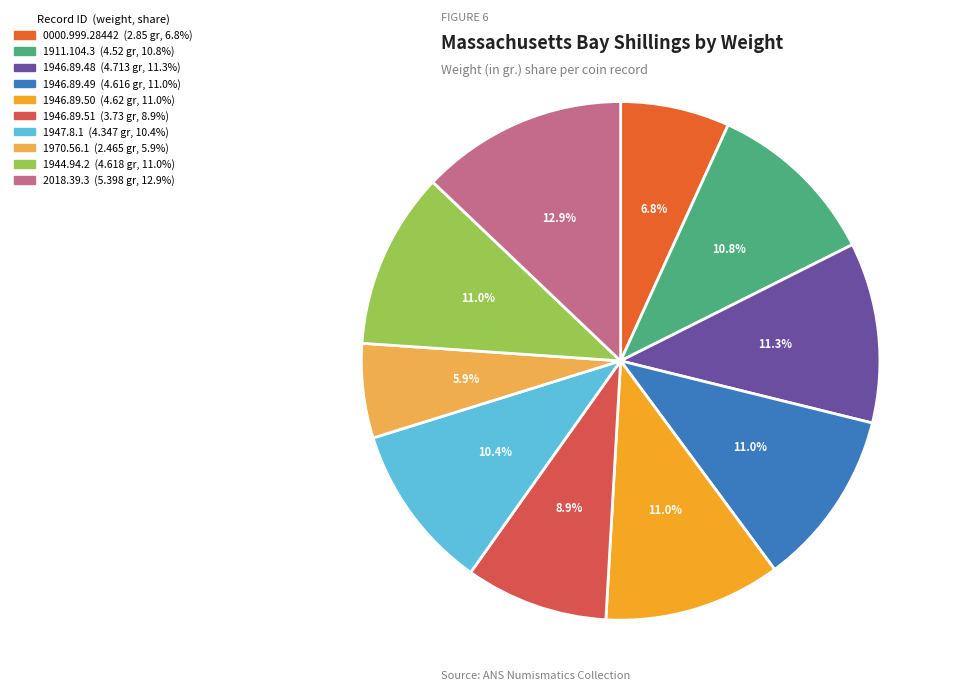

How much of the chart is everything except 1944.94.2?

89.0%